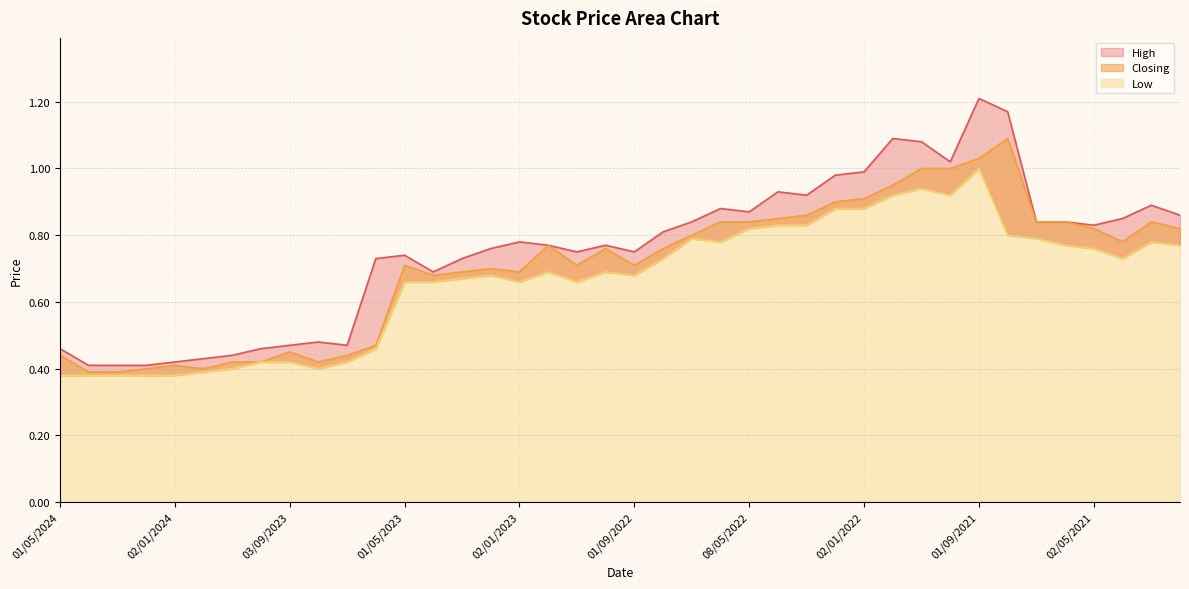

What is the label of the 13th point from the right?

01/02/2022